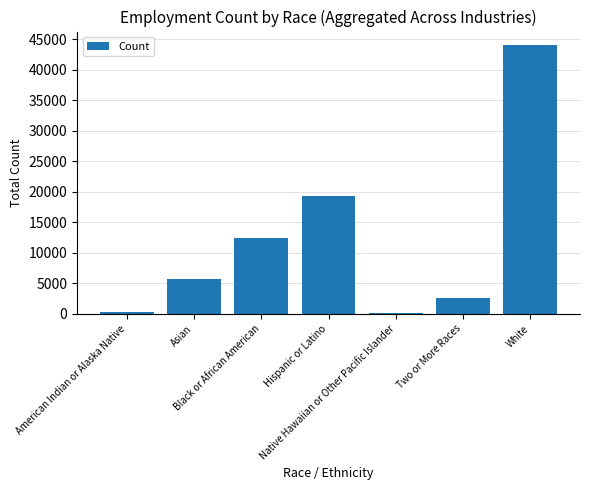

What is the label of the 3rd bar from the right?

Native Hawaiian or Other Pacific Islander